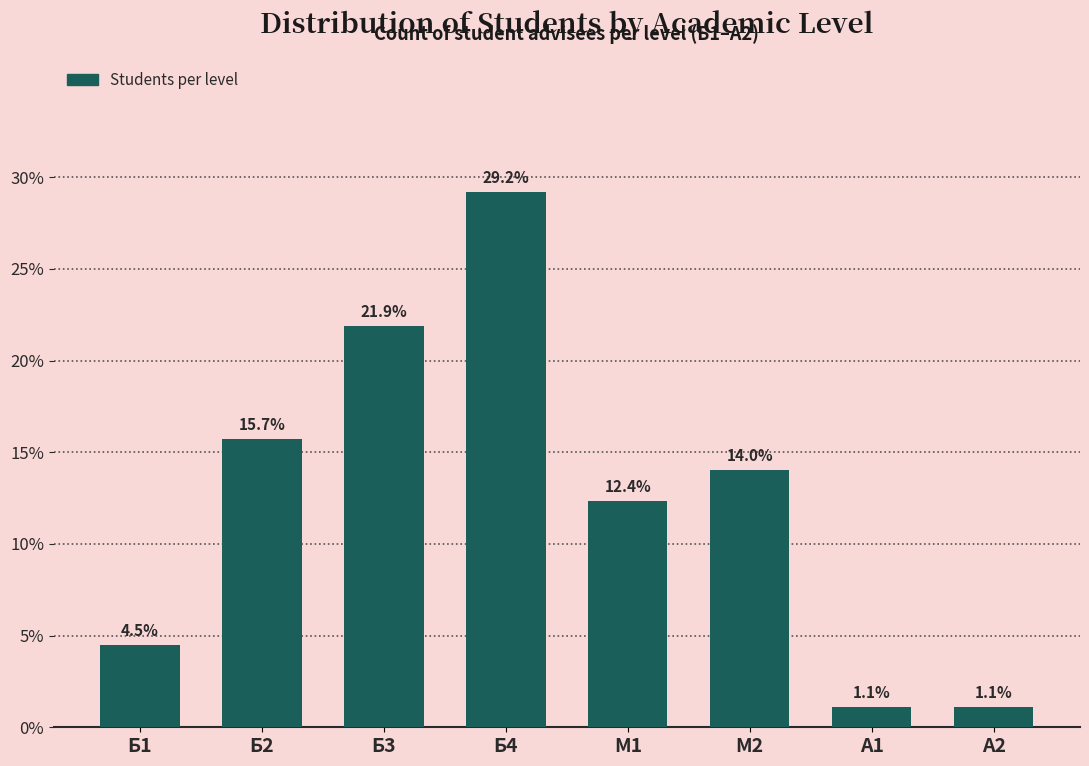

Reading left to right, transcribe all the data shown in this chart.

Б1=4.5	Б2=15.7	Б3=21.9	Б4=29.2	М1=12.4	М2=14.0	А1=1.1	А2=1.1